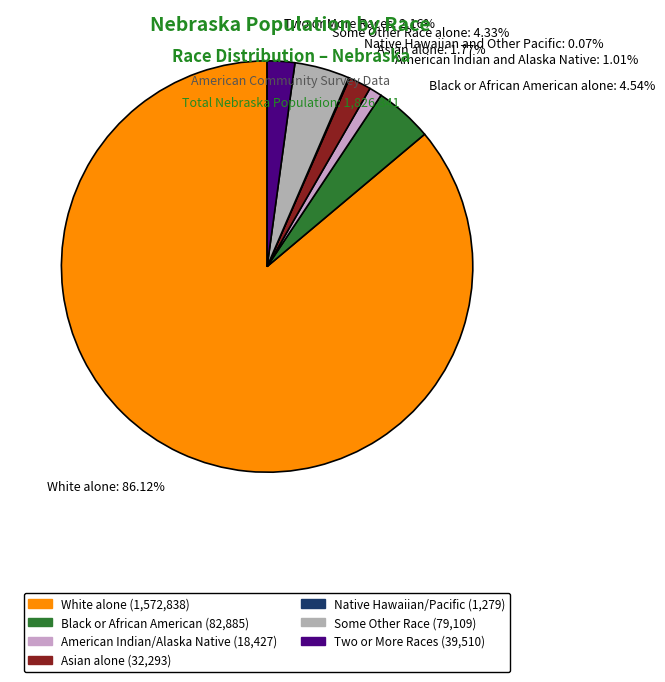

Do Some Other Race alone: 4.33% and White alone: 86.12% together represent more than half of the pie?

Yes